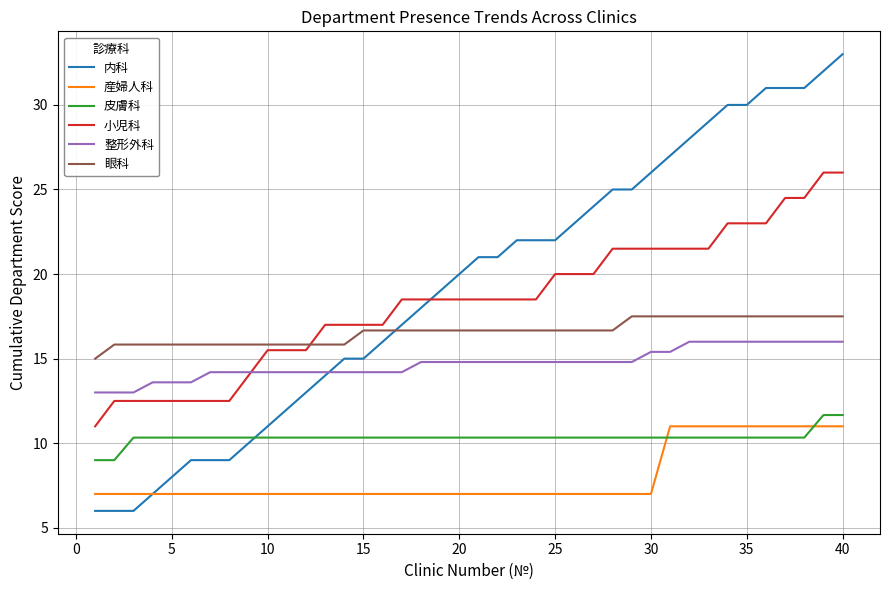

True or false: 眼科 and 内科 cross at least once.

True